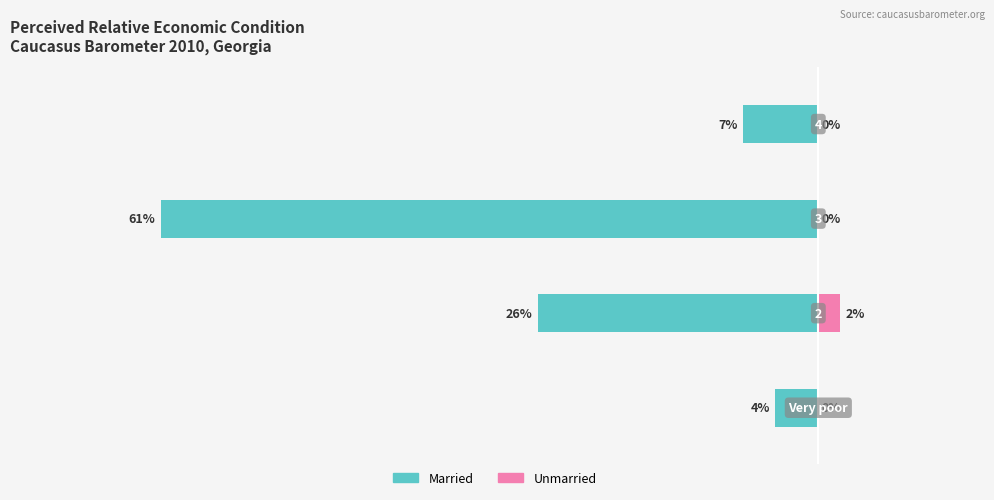

At how many categories does at least one series exceed -30?

4